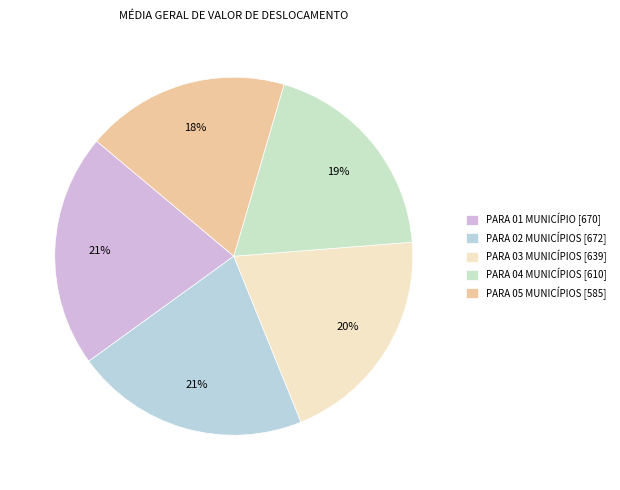

The PARA 01 MUNICÍPIO slice represents 31% of the pie. True or false?

False